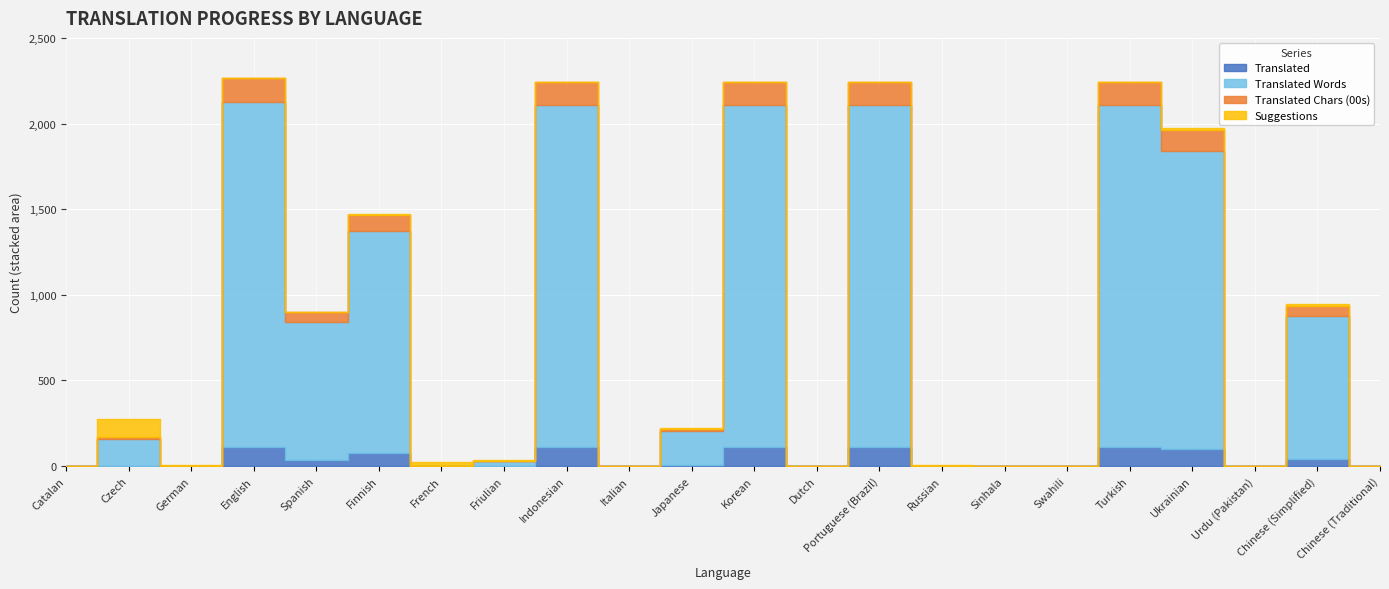

Where is the first local maximum for Translated Words?

Czech